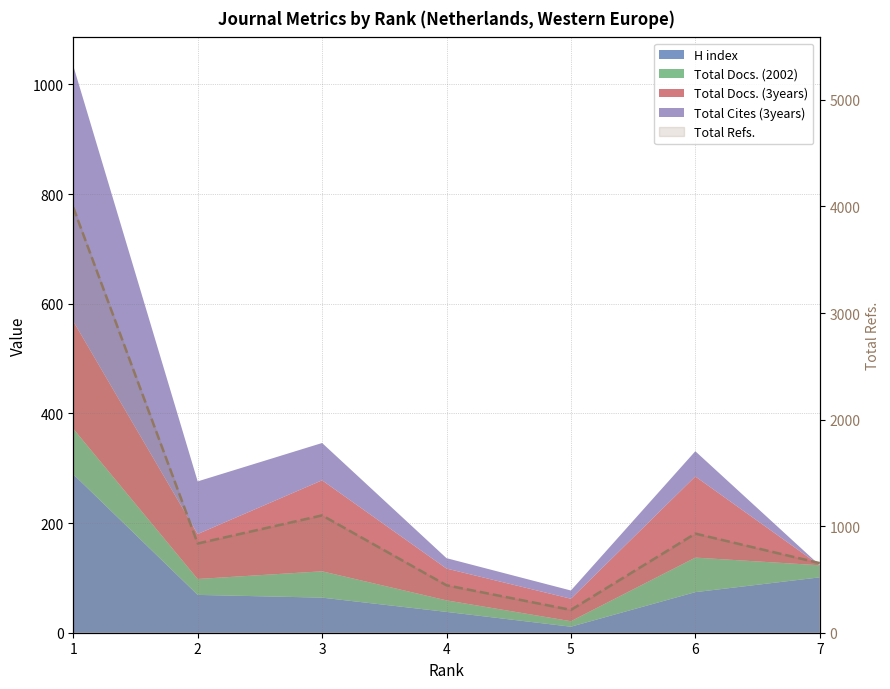

Where does the data first go above 837?

1